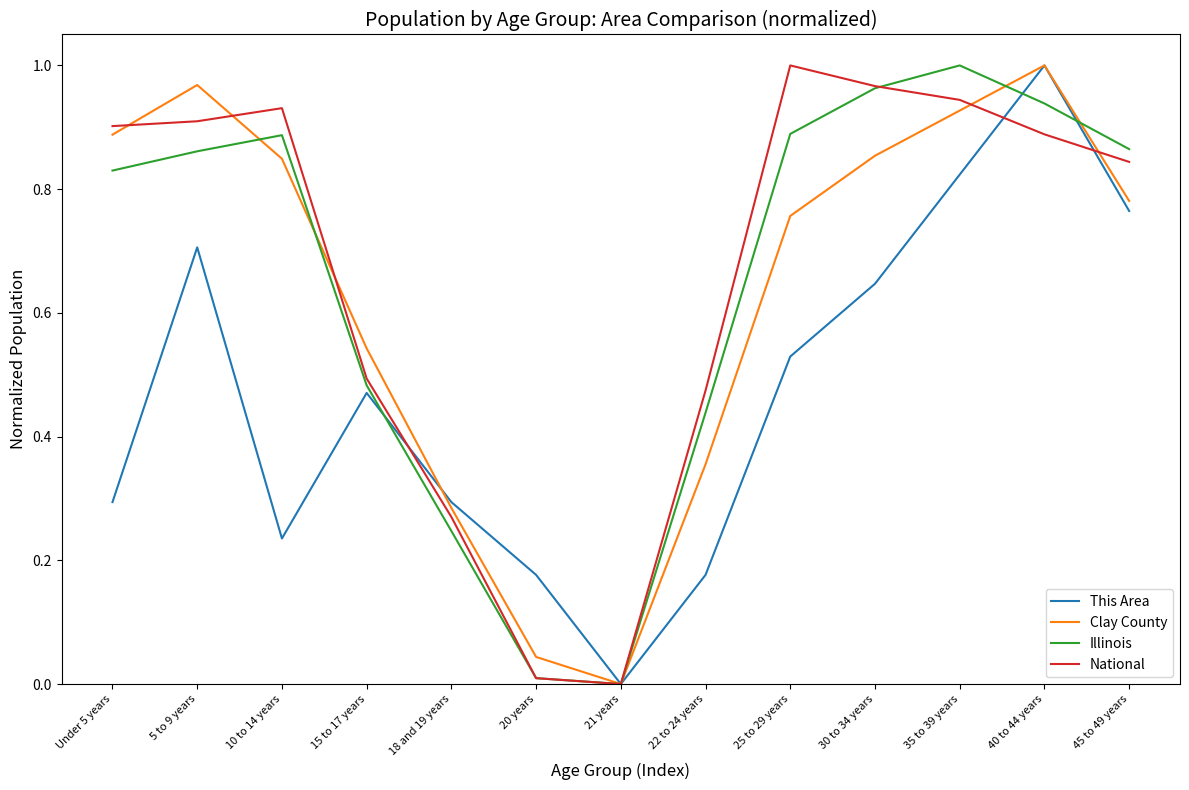

Where is This Area nearest to the value 0?

21 years